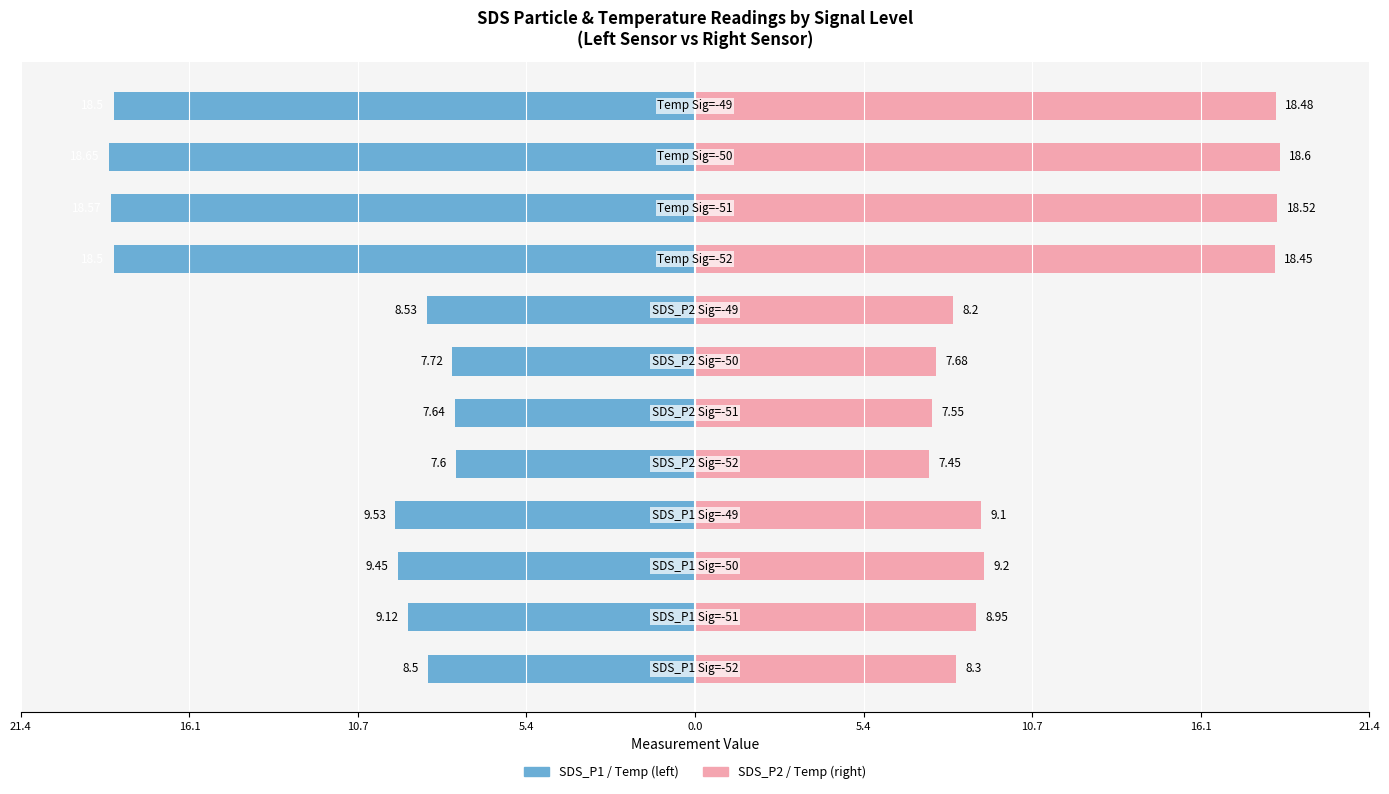

The SDS_P2 series shows 7.6 at -51. True or false?

True